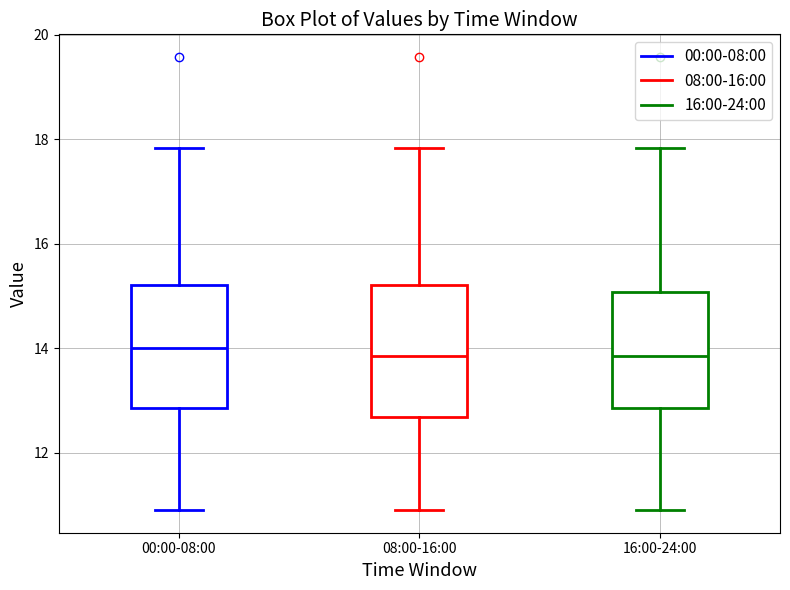

Reading left to right, read every box against the y-axis: the position of its median line, the range the box covers, and the ends of its whiskers. The values are not printed on the chart, so give them approximately, as read against the axis.

00:00-08:00: median 14.0, box 12.8 to 15.2, whiskers 11.0 to 17.8
08:00-16:00: median 13.8, box 12.6 to 15.2, whiskers 11.0 to 17.8
16:00-24:00: median 13.8, box 12.8 to 15.0, whiskers 11.0 to 17.8